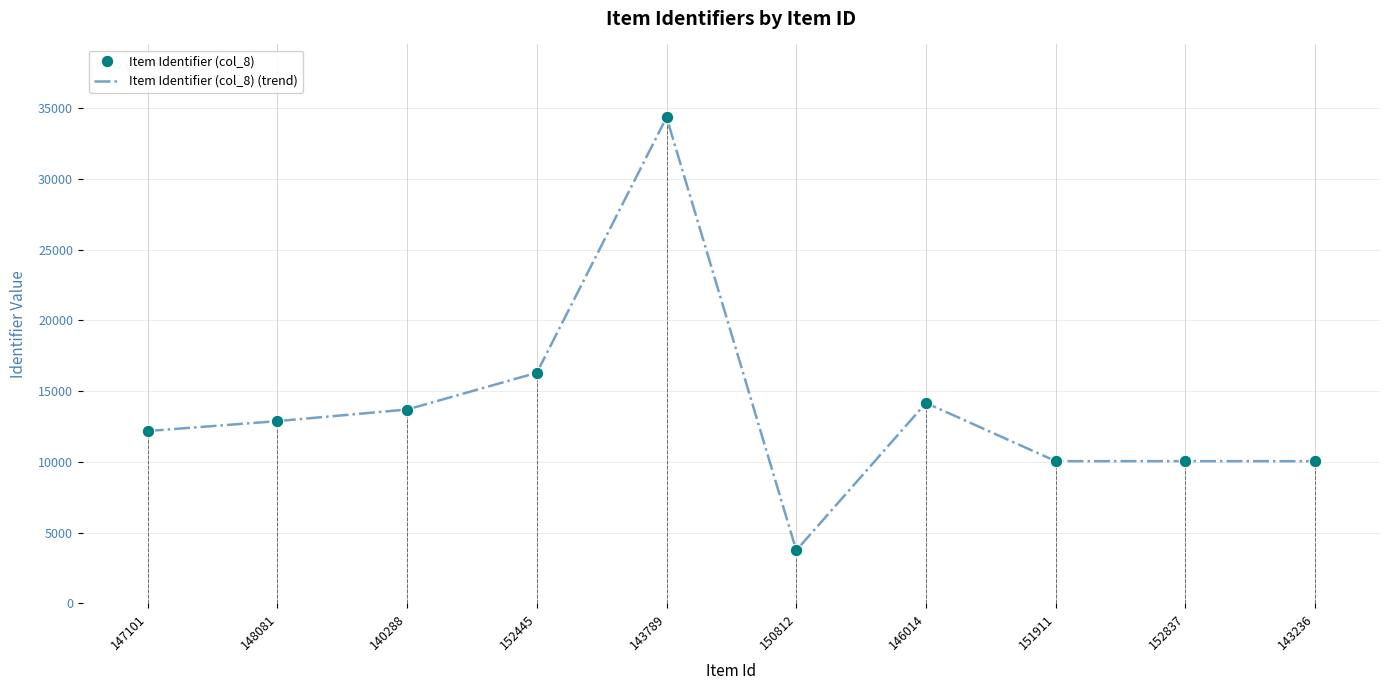

Reading right to left, list all the values displayed in this chart.

Item Identifier (col_8): 143236=10045	152837=10048	151911=10047	146014=14160	150812=3740	143789=34351	152445=16294	140288=13697	148081=12877	147101=12176
Item Identifier (col_8) (trend): 143236=10045	152837=10048	151911=10047	146014=14160	150812=3740	143789=34351	152445=16294	140288=13697	148081=12877	147101=12176